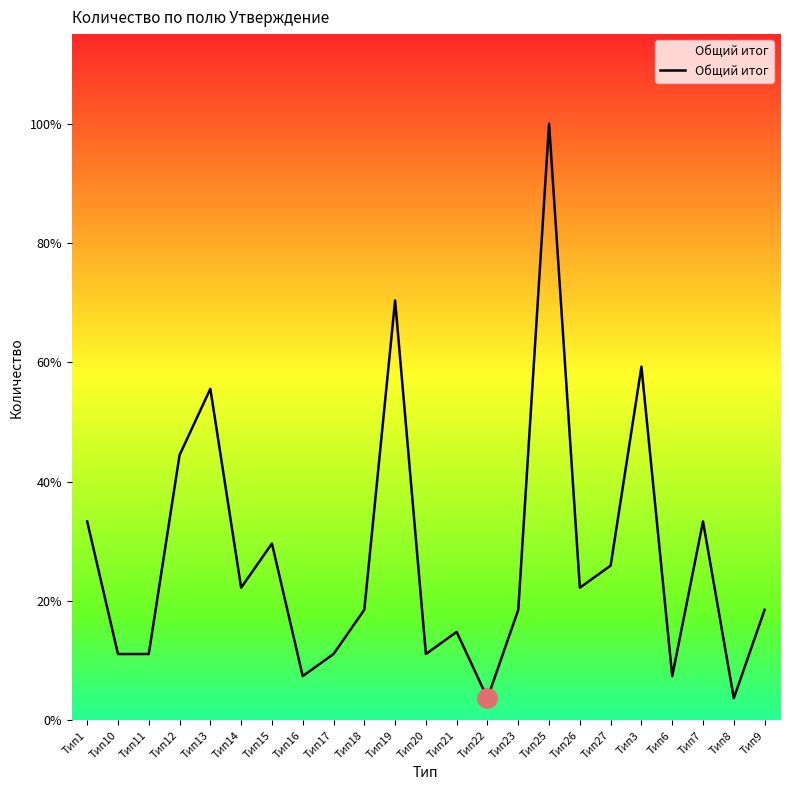

True or false: the data shows 2 at Тип6.

True